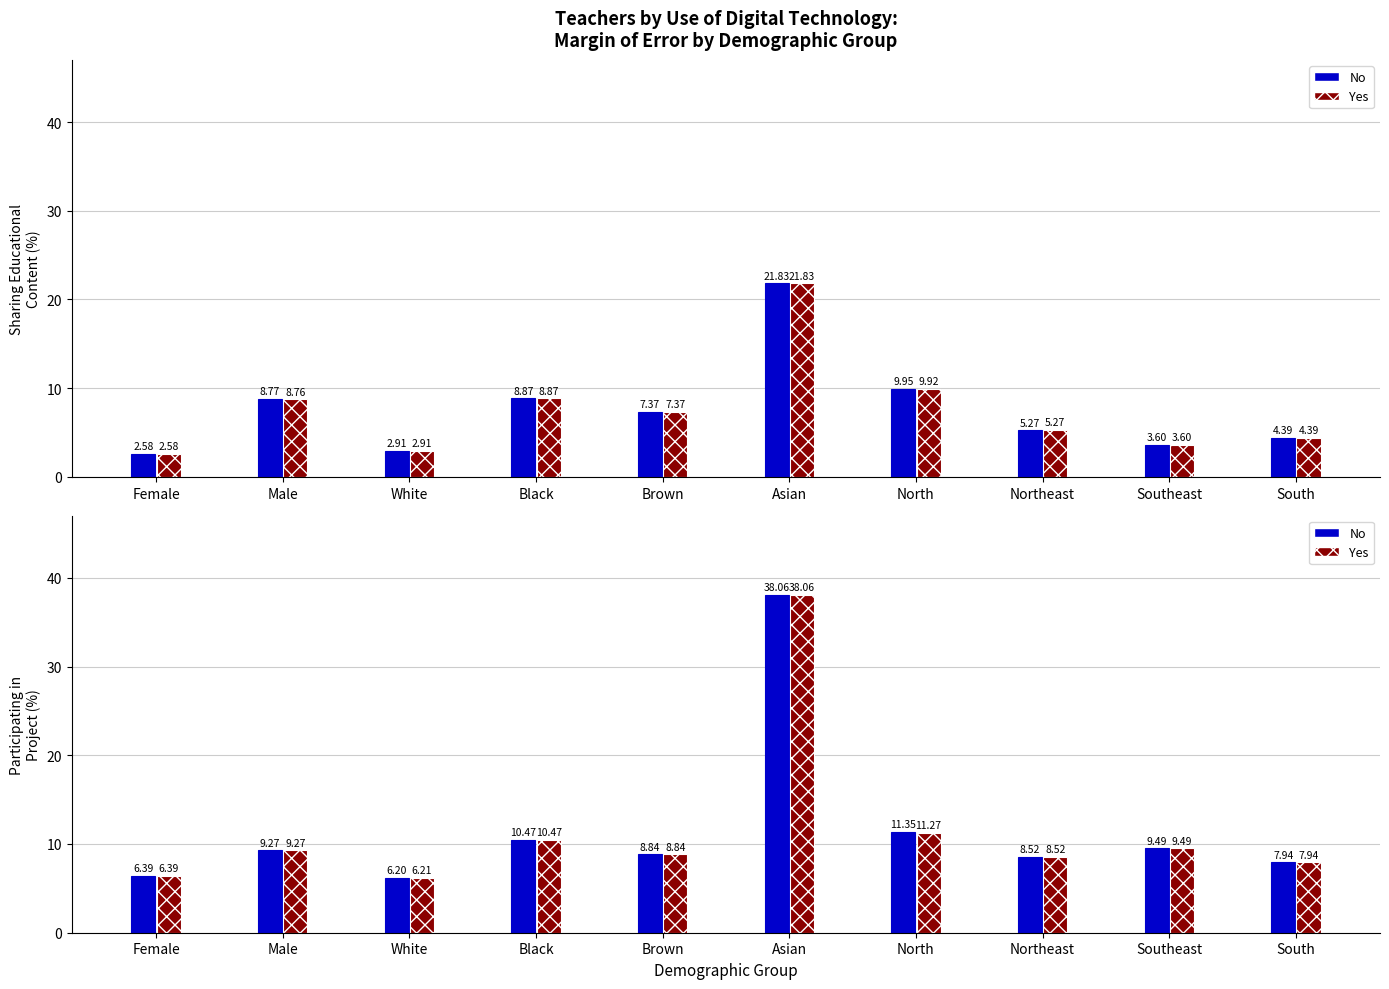

What are all the series names shown in the legend?

No, Yes